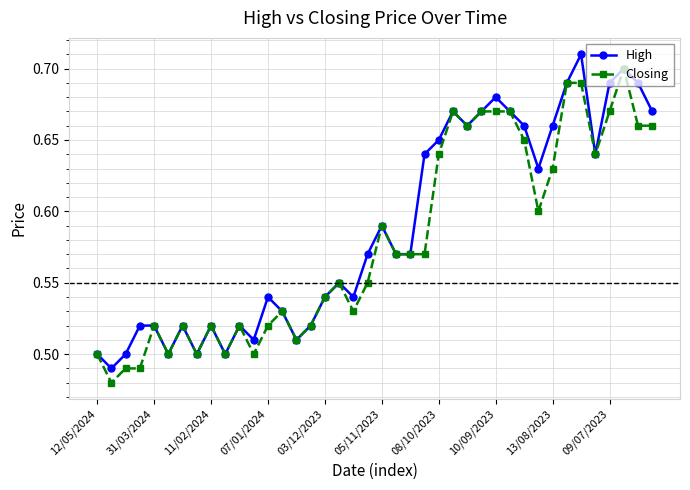

What is the difference between the second highest and second lowest values in the High series?

0.2